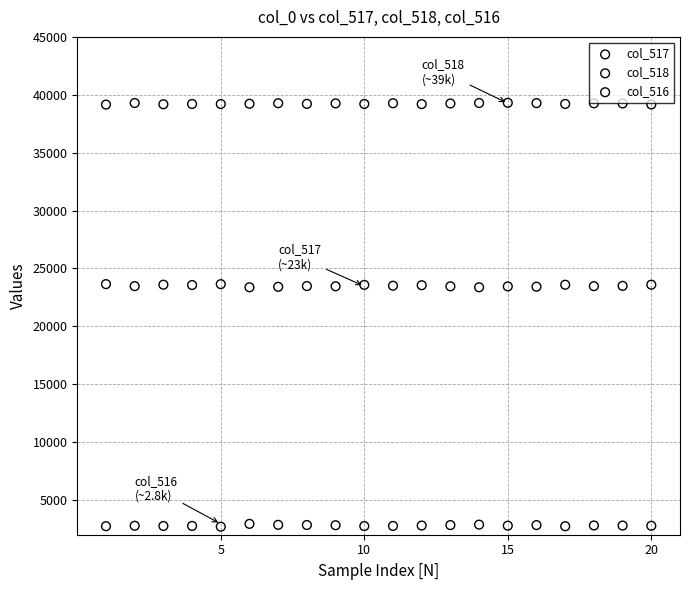

What are all the series names shown in the legend?

col_517, col_518, col_516